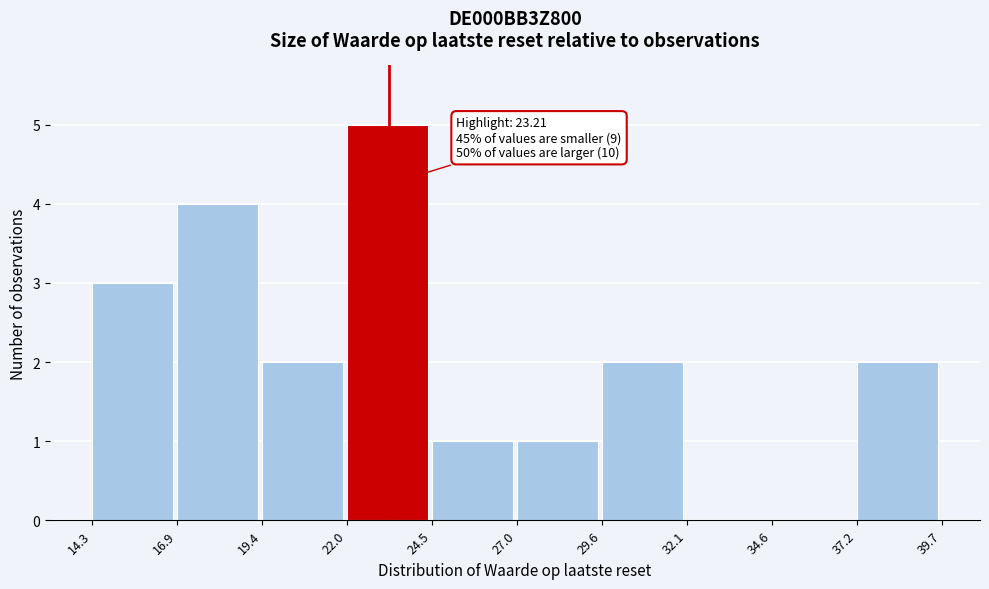

Which range on the x-axis has the tallest bar?

22.0 to 24.5